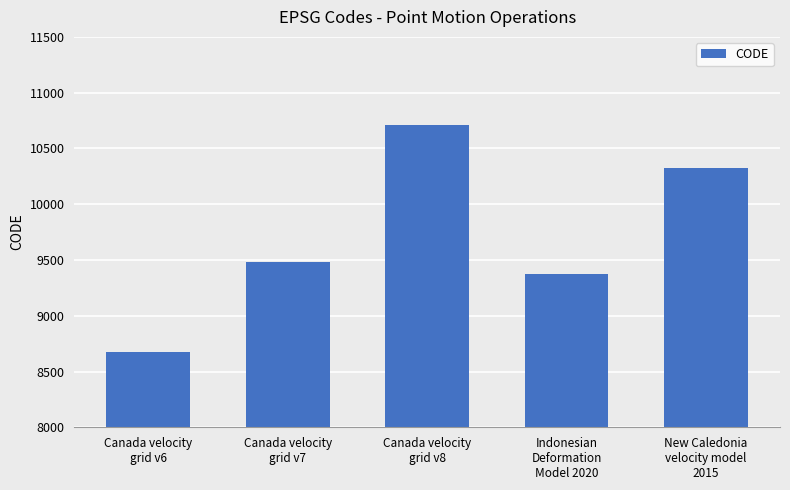

List the labels in order of value, smallest first.

Canada velocity
grid v6, Indonesian
Deformation
Model 2020, Canada velocity
grid v7, New Caledonia
velocity model
2015, Canada velocity
grid v8